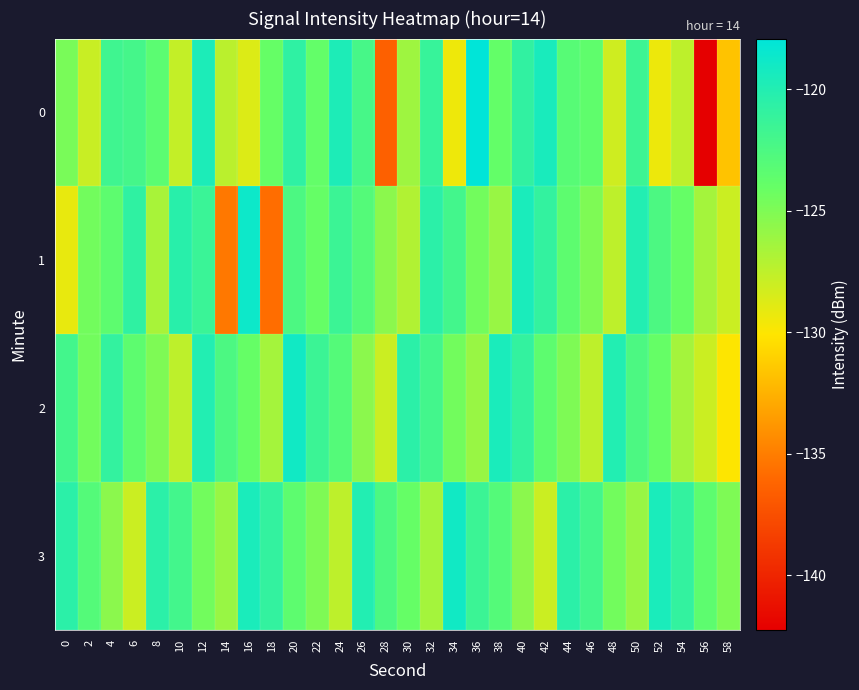

Between 54 and 46, which is larger?

46